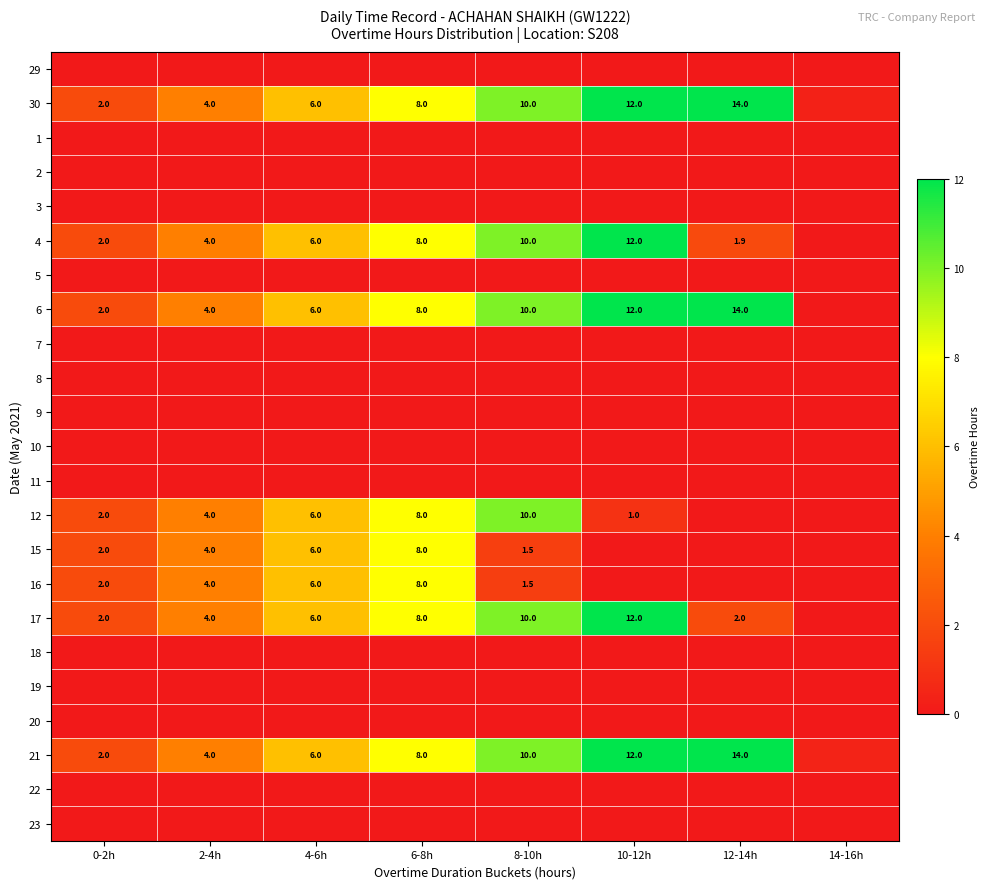

The value of 12 at 14-16h is 0.0. True or false?

True